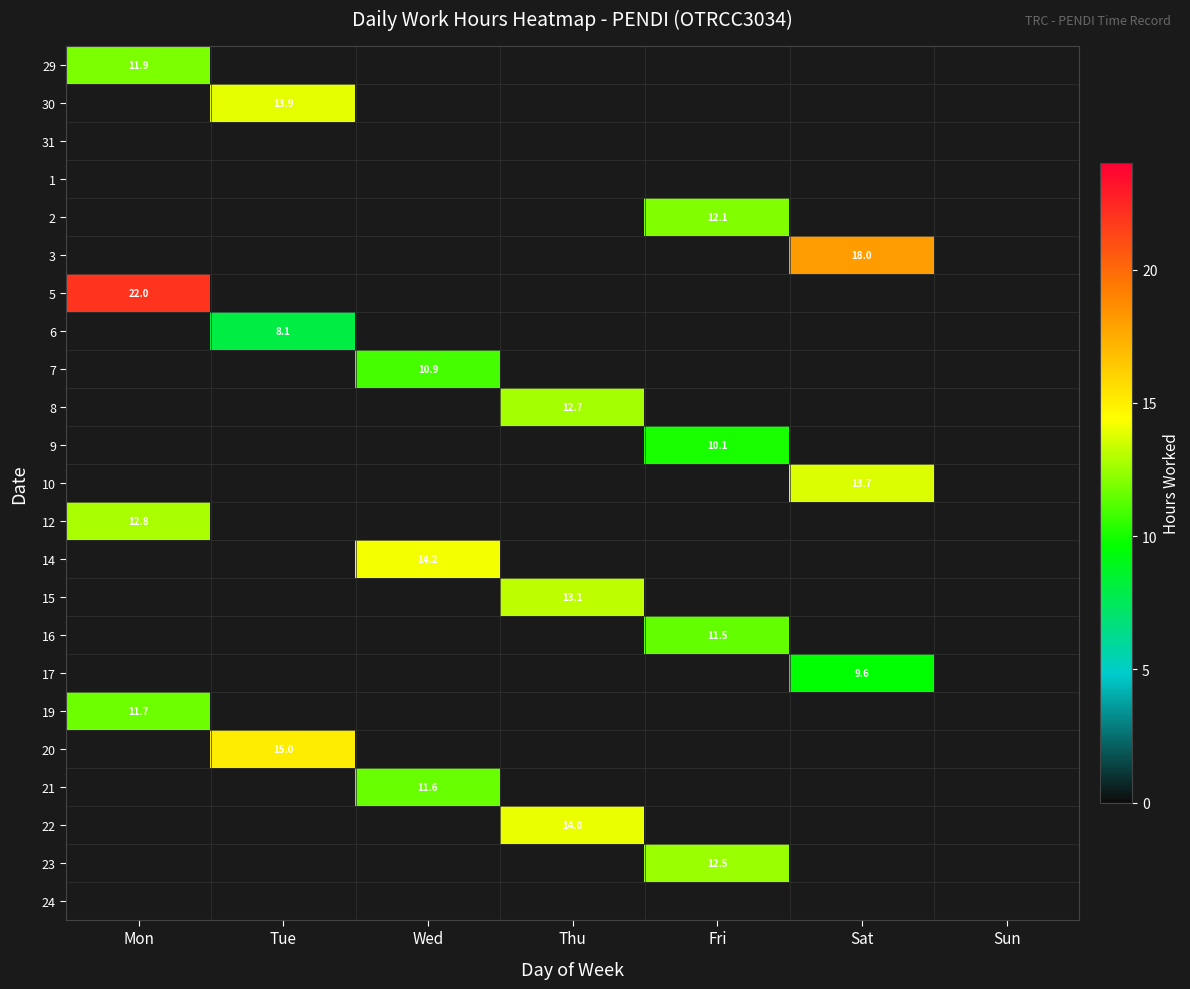

At which label is 12 closest to 12?

Mon